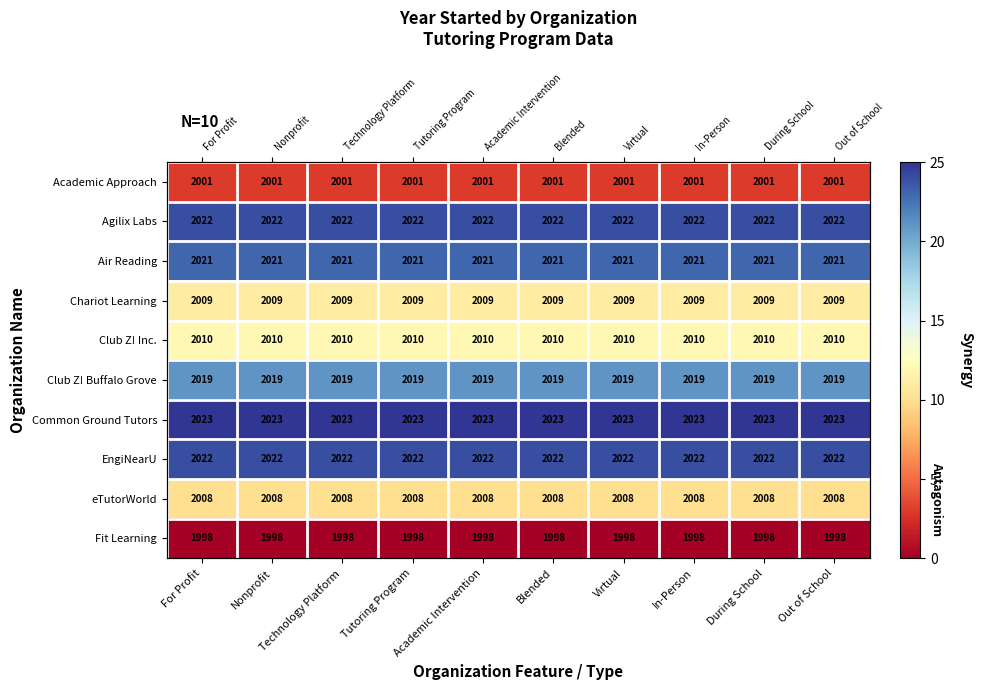

The Common Ground Tutors series shows 25 at During School. True or false?

True